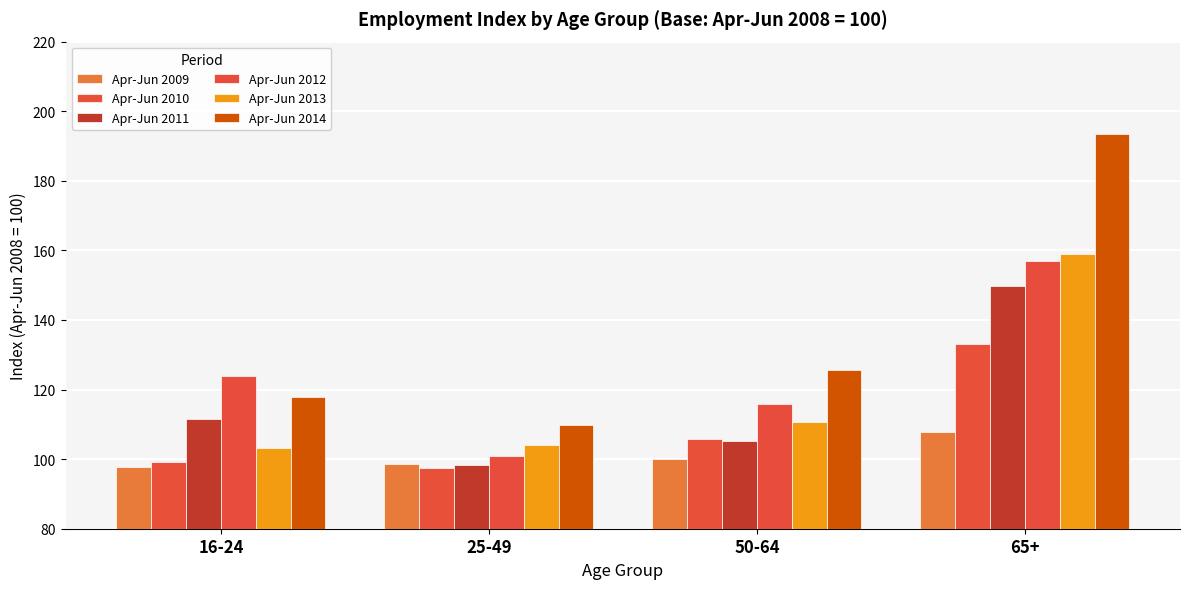

How many values in the Apr-Jun 2014 series are below 125?

2